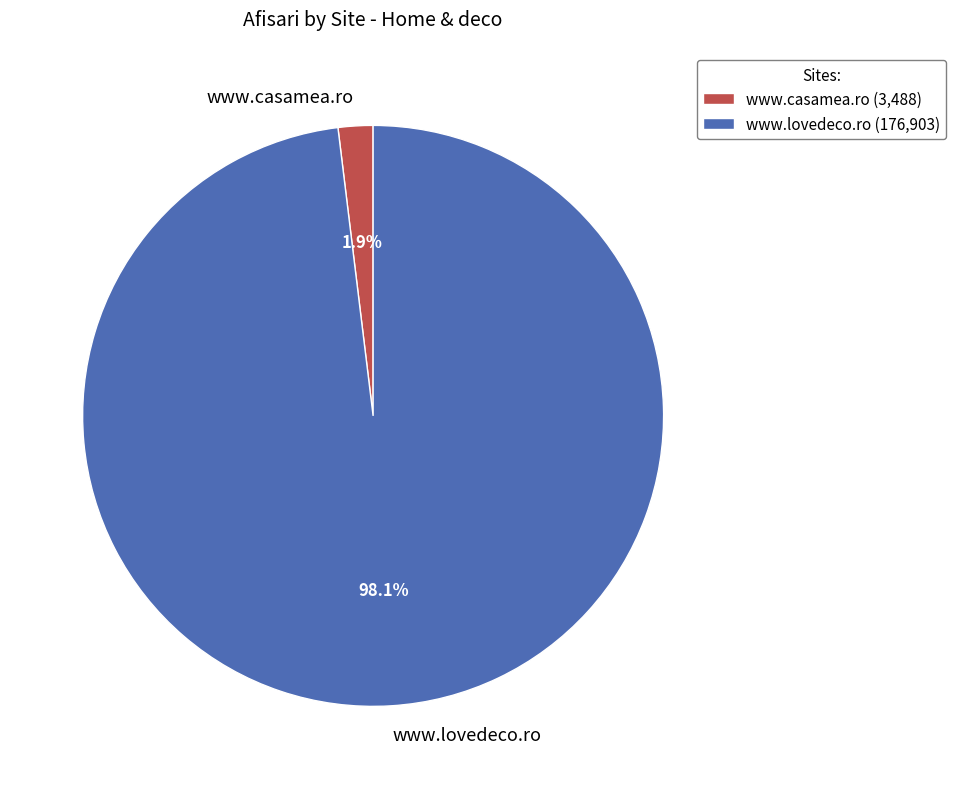

To the nearest percent, what is the average slice percentage?

50%